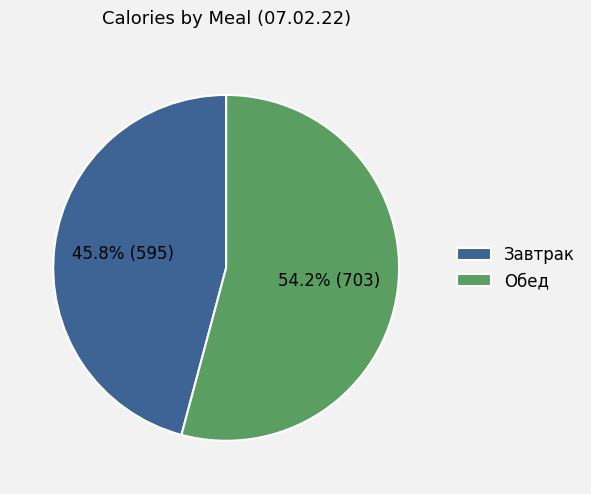

Rank the categories by value from highest to lowest.

Обед, Завтрак